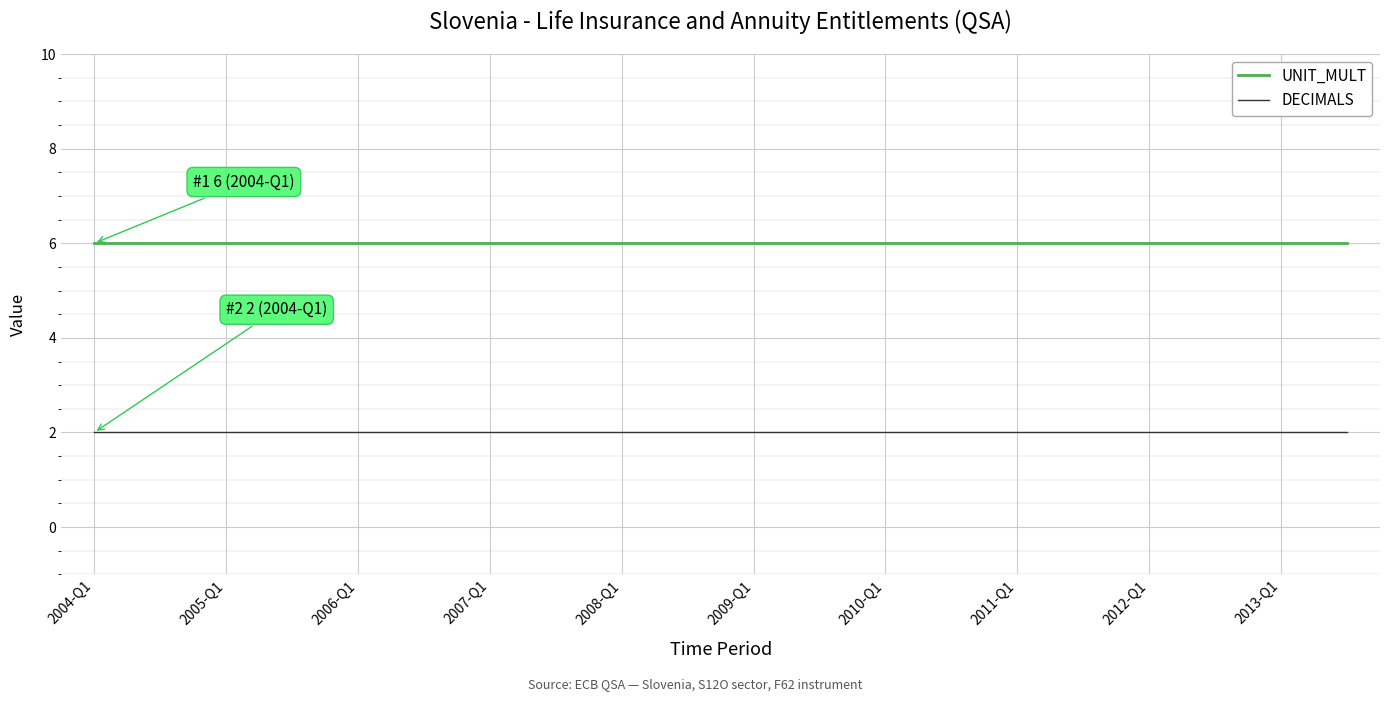

What is the sum of all UNIT_MULT values?

120